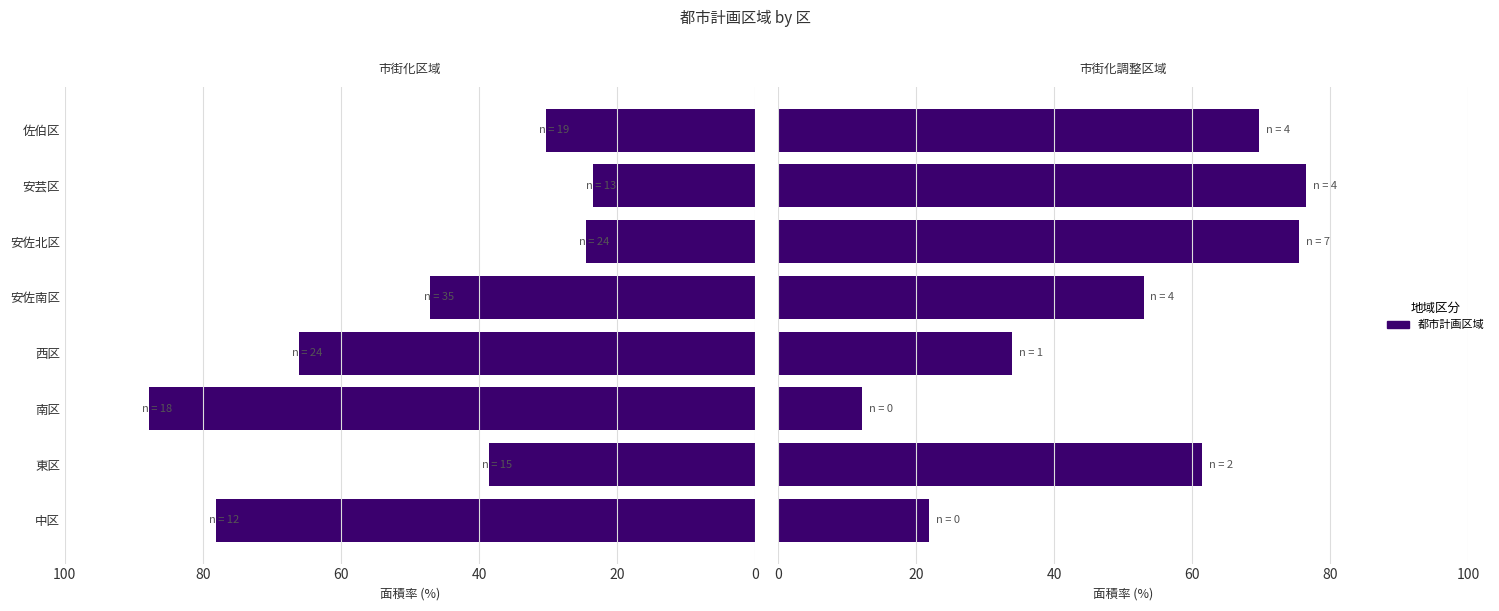

Rank the series by their maximum value, from highest to lowest.

市街化区域, 市街化調整区域